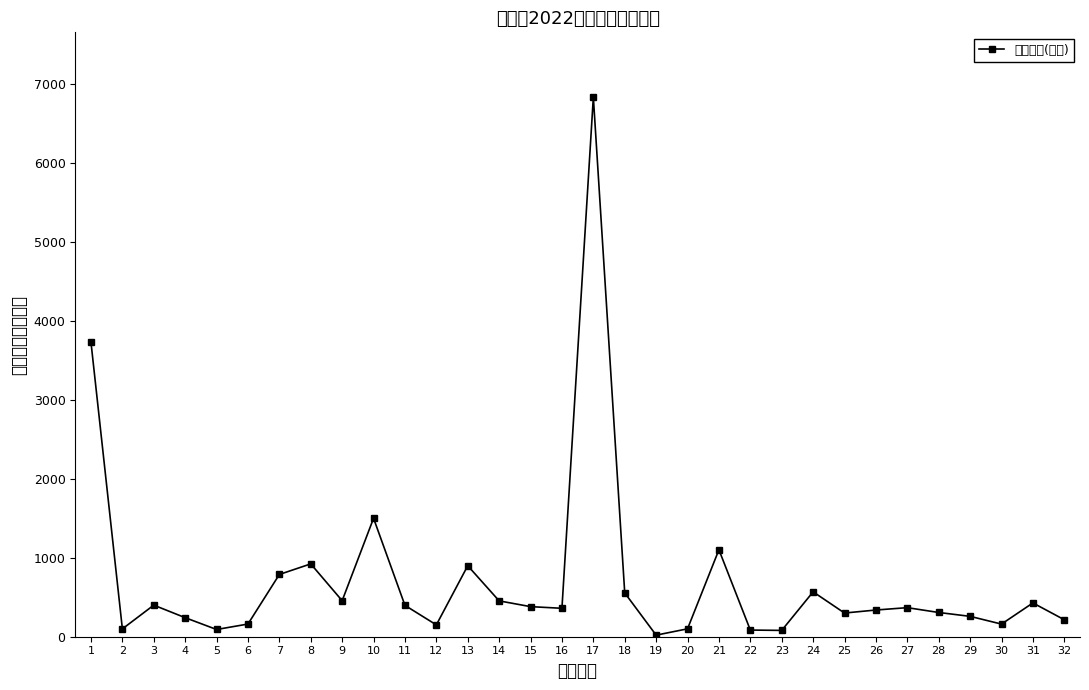

Rank the categories by value from lowest to highest.

19, 23, 22, 5, 2, 20, 12, 30, 6, 32, 4, 29, 25, 28, 26, 16, 27, 15, 11, 3, 31, 14, 9, 18, 24, 7, 13, 8, 21, 10, 1, 17